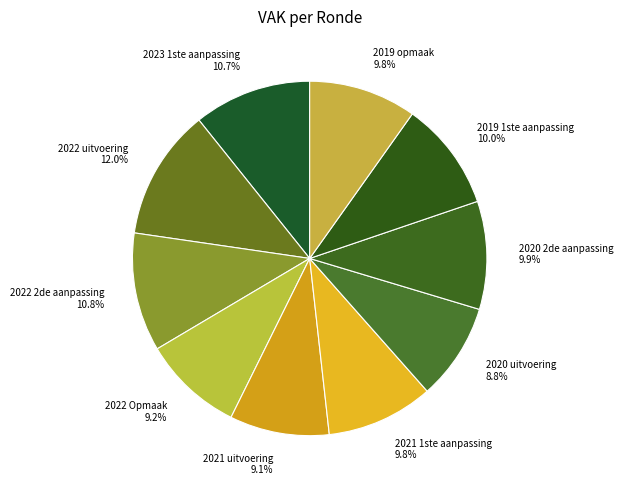

What percentage is NOT represented by 2021 uitvoering?

90.9%